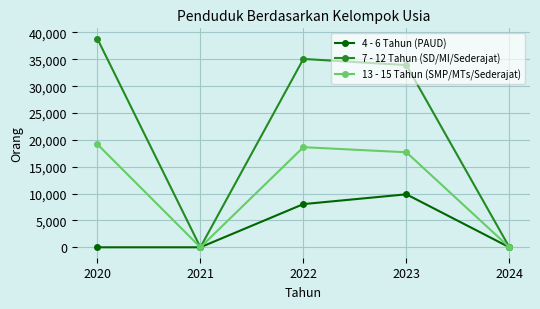

Reading right to left, extract all data points from this chart.

4 - 6 Tahun (PAUD): 2024=0	2023=9865	2022=8043	2021=0	2020=0
7 - 12 Tahun (SD/MI/Sederajat): 2024=0	2023=33926	2022=35069	2021=0	2020=38827
13 - 15 Tahun (SMP/MTs/Sederajat): 2024=0	2023=17692	2022=18640	2021=0	2020=19185